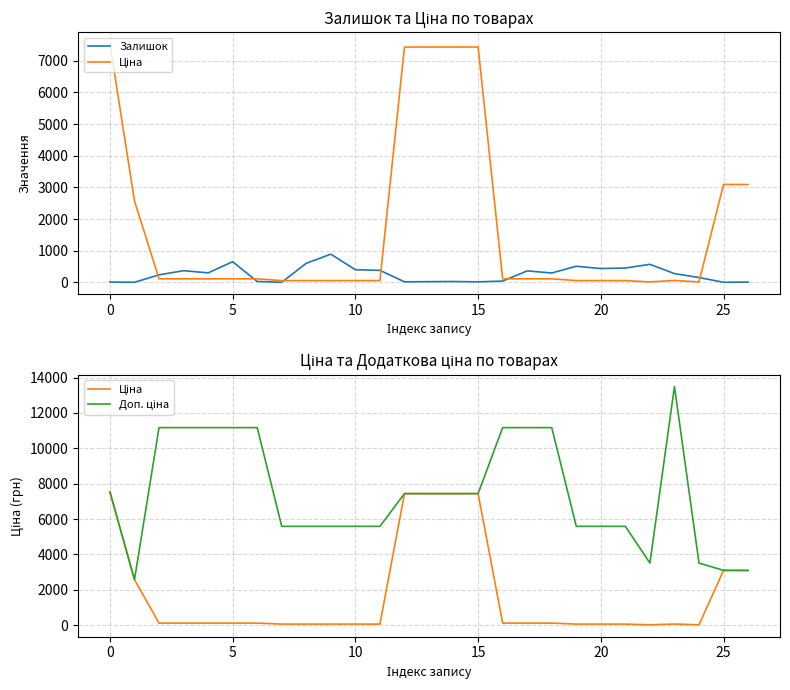

In Залишок, how many points are lower than both neighbors (excluding endpoints)?

8